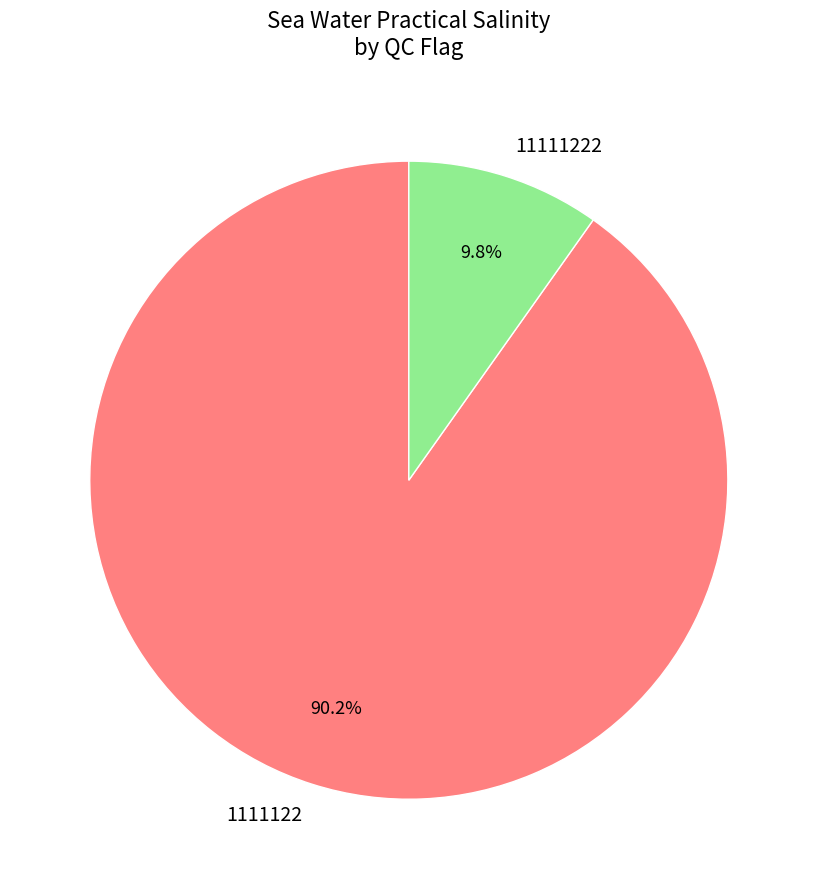

Count the number of slices in the pie.

2